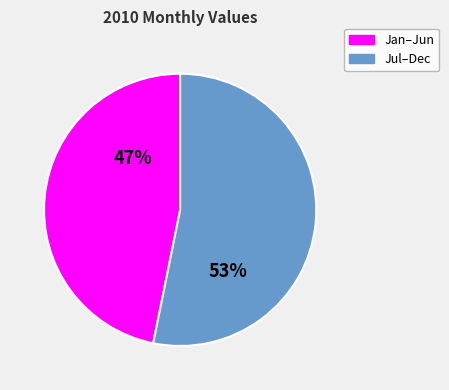

Is the sum of Jul–Dec and Jan–Jun greater than half?

Yes